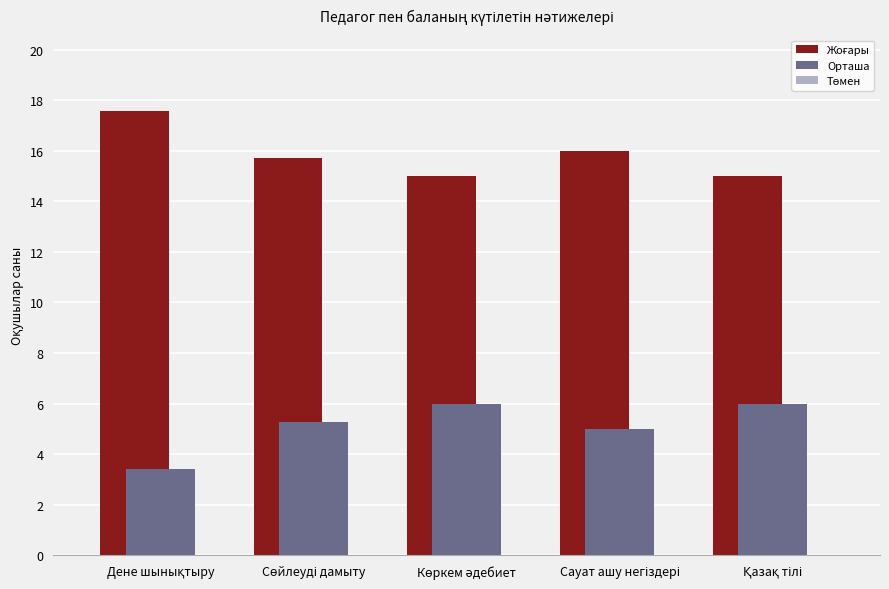

What is the minimum value for Орташа?

3.4